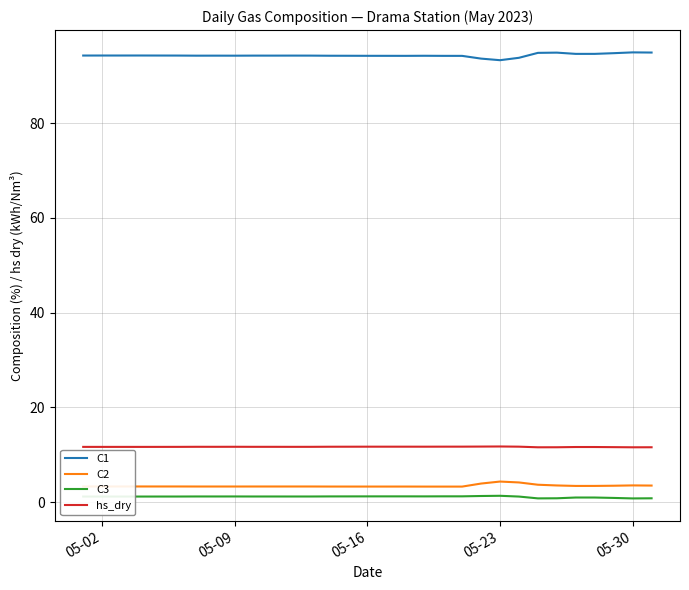

What is the highest value of the C1 series?

94.9